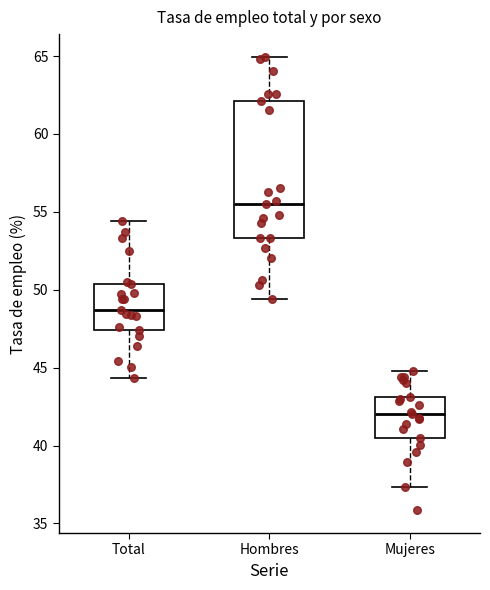

Reading left to right, read every box against the y-axis: the position of its median line, the range the box covers, and the ends of its whiskers. The values are not printed on the chart, so give them approximately, as read against the axis.

Total: median 48.5, box 47.5 to 50.5, whiskers 44.5 to 54.5
Hombres: median 55.5, box 53.5 to 62.0, whiskers 49.5 to 65.0
Mujeres: median 42.0, box 40.5 to 43.0, whiskers 37.5 to 45.0